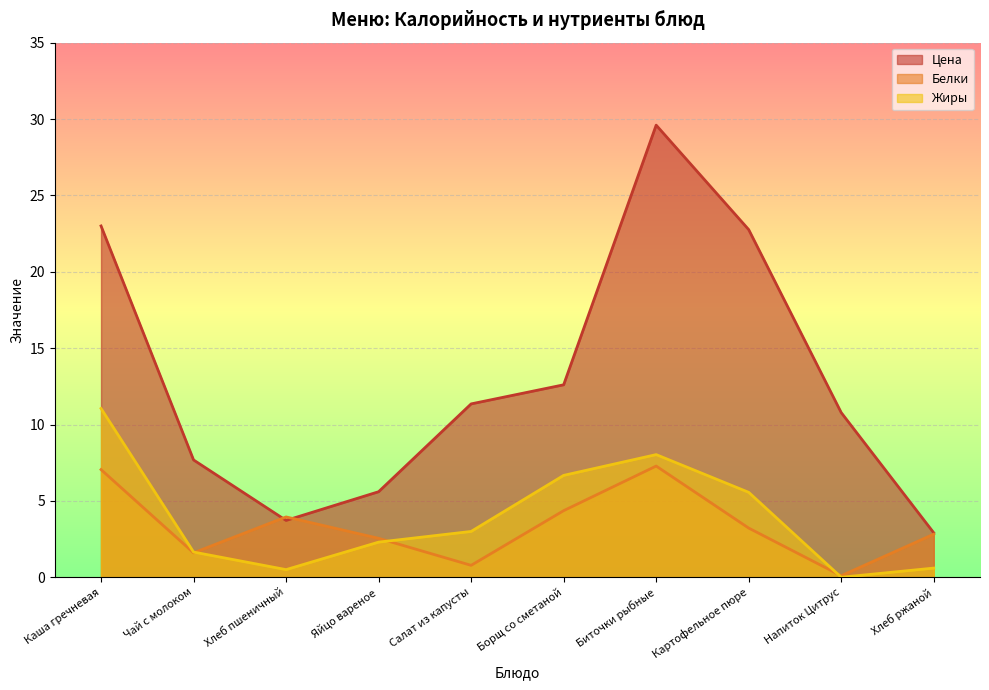

Reading left to right, extract all data points from this chart.

Цена: 23.0	7.7	3.7	5.6	11.3	12.6	29.6	22.8	10.8	2.9
Белки: 7.0	1.6	4.0	2.5	0.8	4.4	7.3	3.2	0.1	2.8
Жиры: 11.1	1.6	0.5	2.3	3.0	6.7	8.0	5.6	0.0	0.6